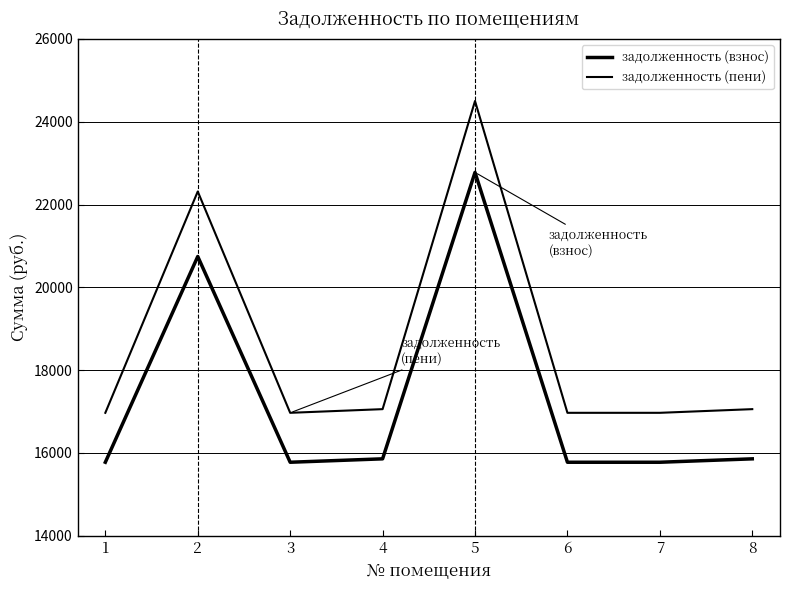

What is the total value across all series at 1?

32743.1